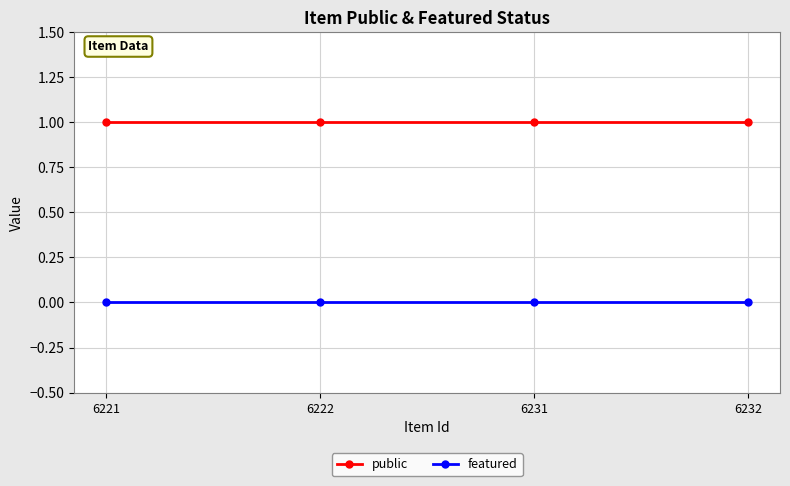

True or false: featured has a value of 0 at 6222.

True